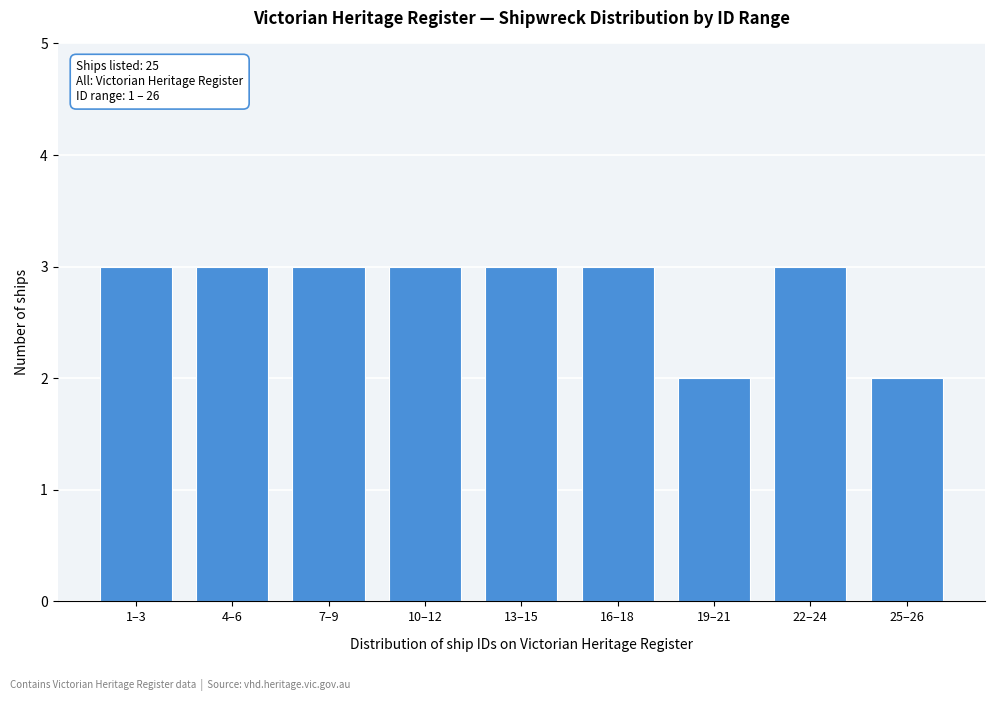

Reading right to left, transcribe all the data shown in this chart.

25–26=2	22–24=3	19–21=2	16–18=3	13–15=3	10–12=3	7–9=3	4–6=3	1–3=3